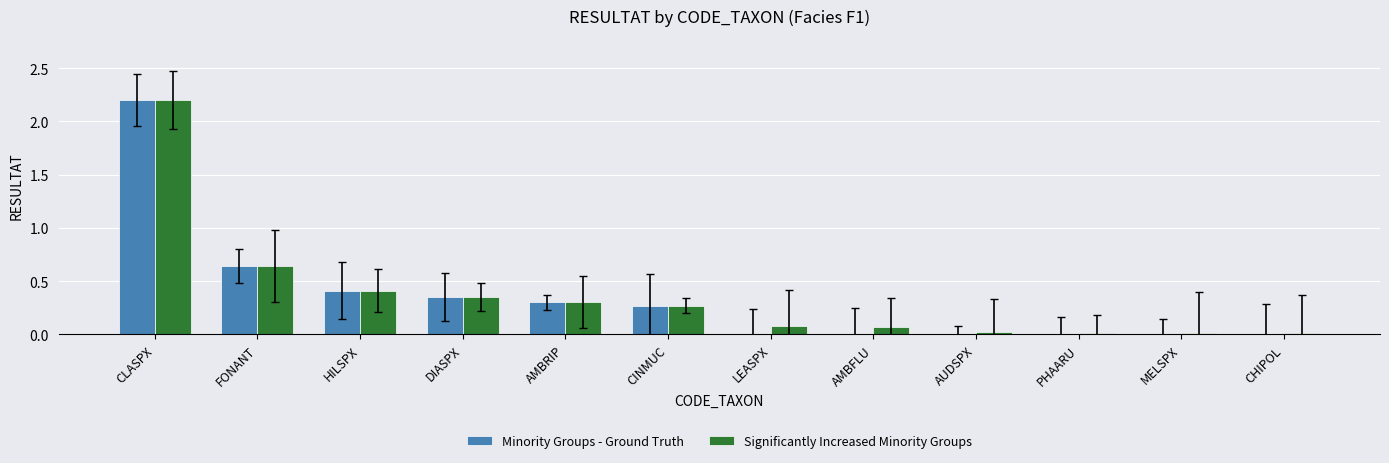

What is the maximum value for Minority Groups - Ground Truth?

2.2